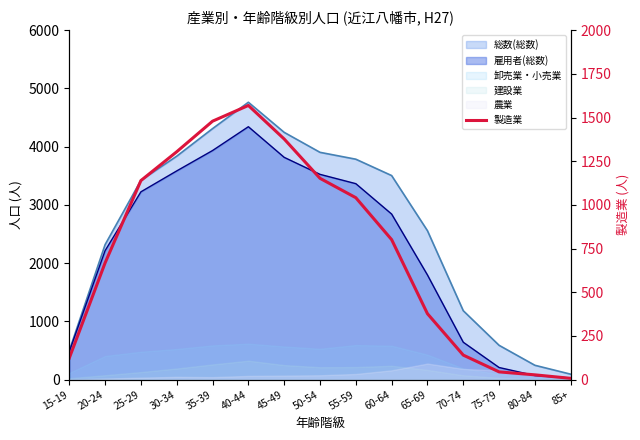

True or false: the data shows 1304 at 30-34.

True